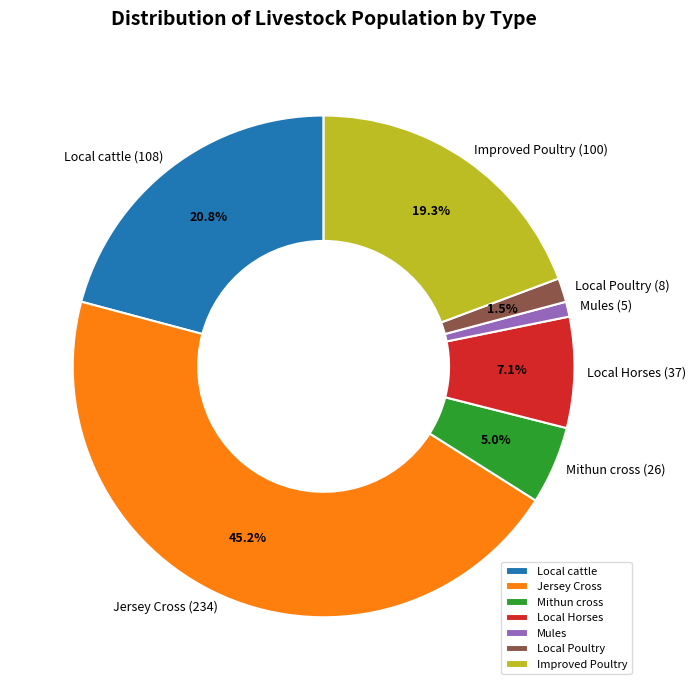

To the nearest percent, what portion does Improved Poultry represent?

19%